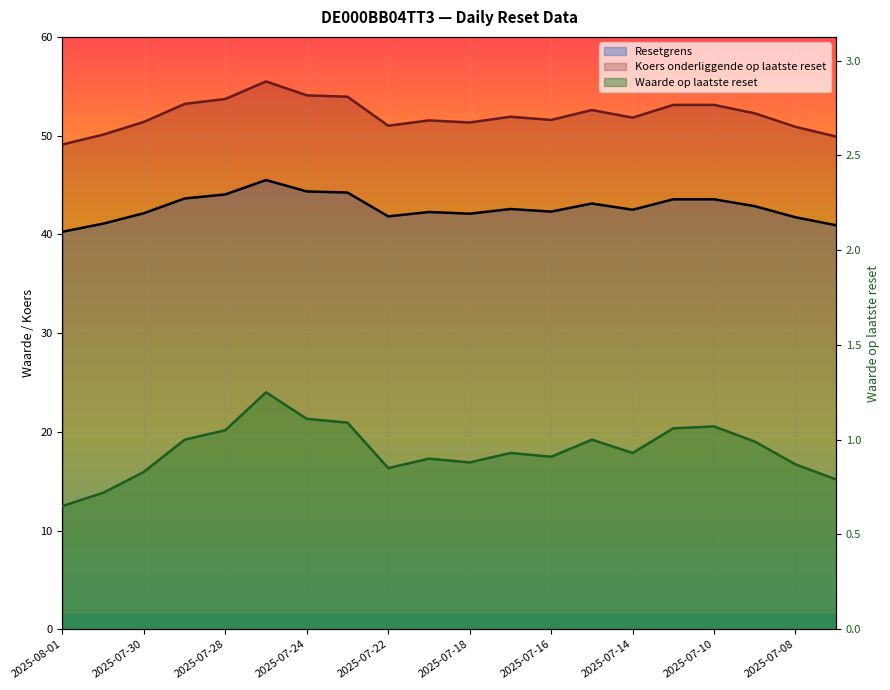

What are all the series names shown in the legend?

Resetgrens, Koers onderliggende op laatste reset, Waarde op laatste reset